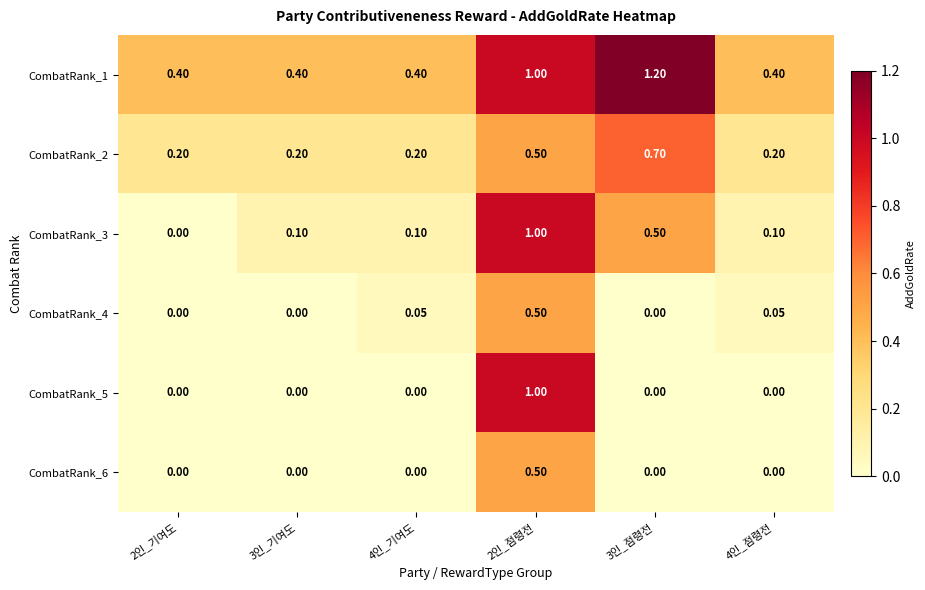

How many distinct data groups are displayed?

6